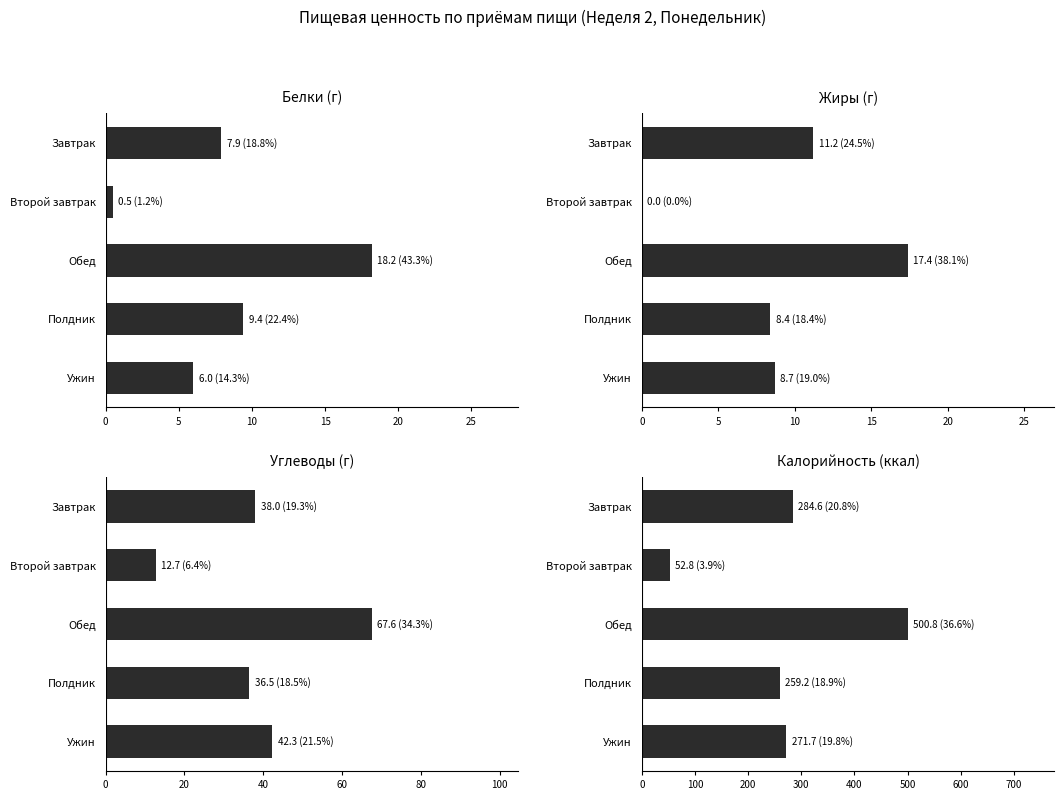

Reading left to right, what are all the values shown in this chart?

Белки: 7.9	0.5	18.2	9.4	6.0
Жиры: 11.2	0.0	17.4	8.4	8.7
Углеводы: 38.0	12.7	67.6	36.5	42.3
Калорийность: 284.6	52.8	500.8	259.2	271.7